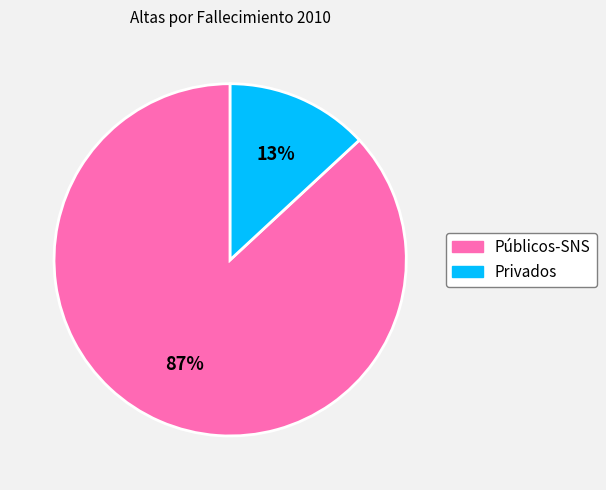

Count the number of slices in the pie.

2